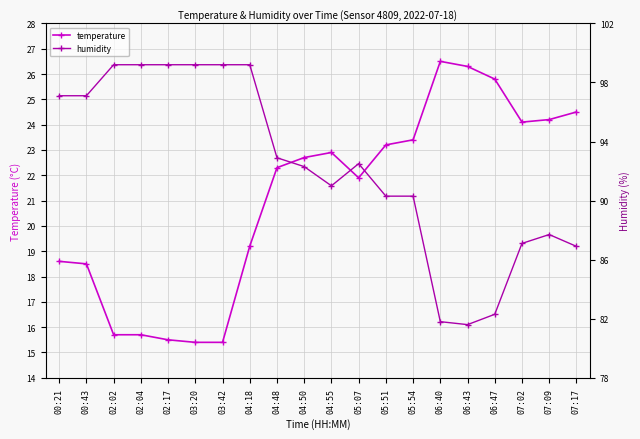

Between which two adjacent categories do temperature and humidity first intersect?

04:48 and 04:50